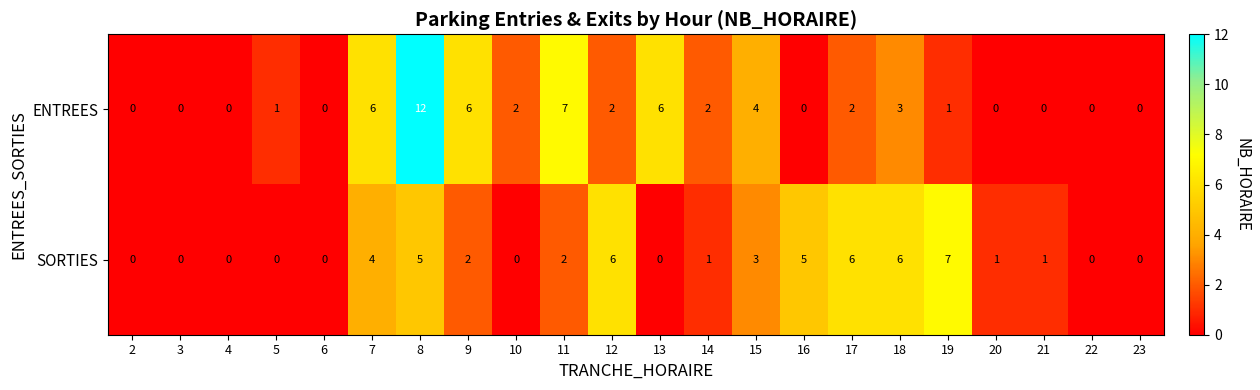

Rank the series by their average value, from highest to lowest.

ENTREES, SORTIES